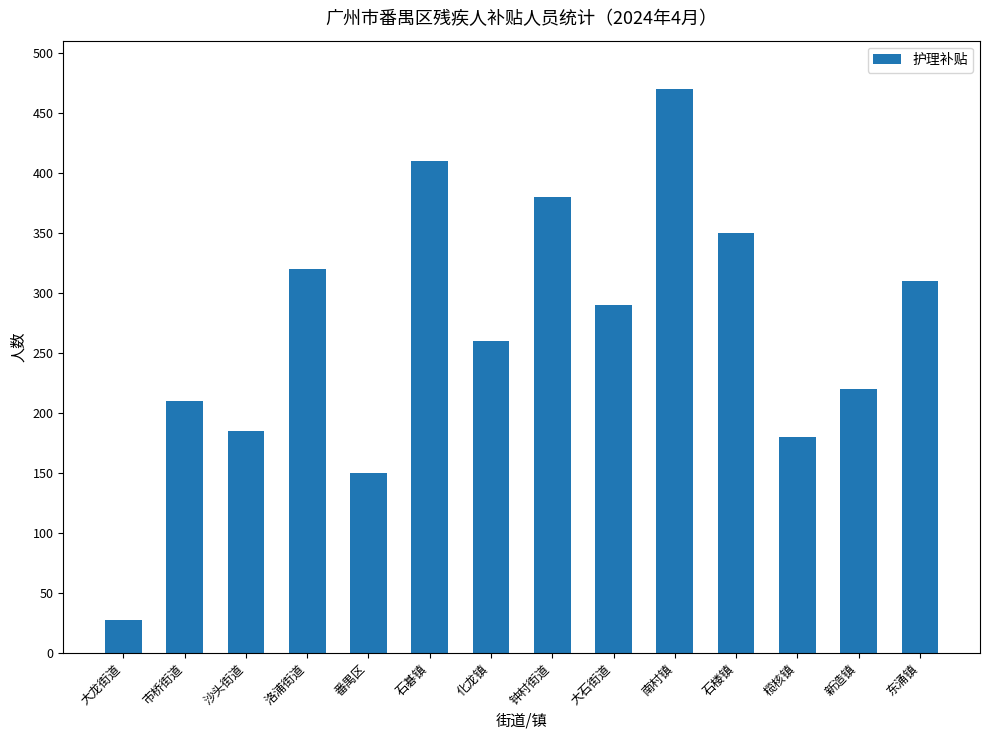

Reading left to right, what are all the values shown in this chart?

28	210	185	320	150	410	260	380	290	470	350	180	220	310